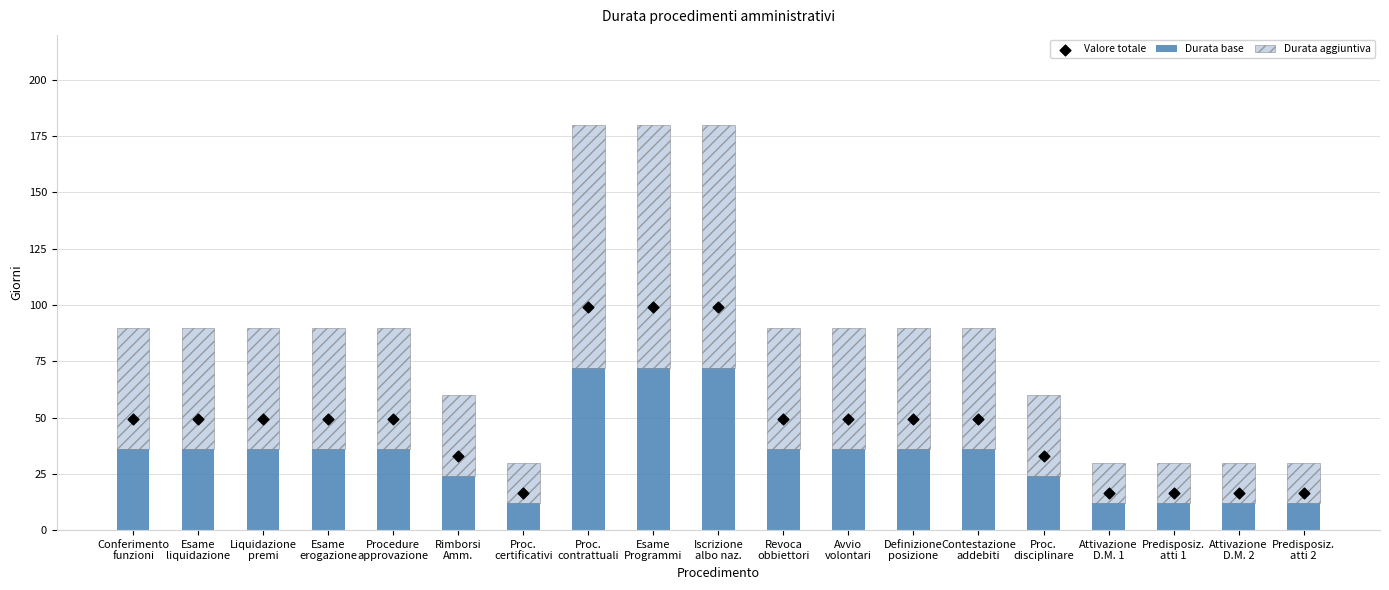

At how many categories does at least one series exceed 88?

3